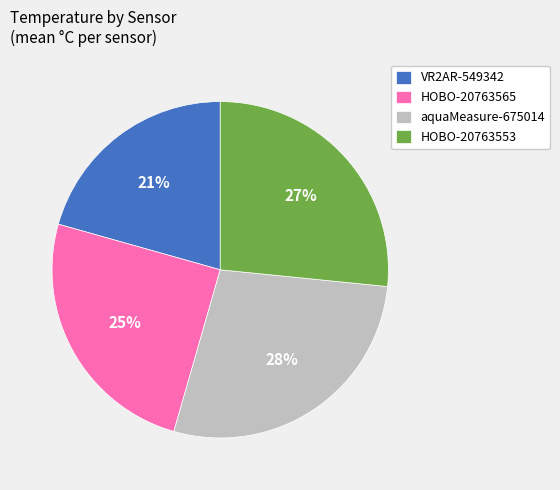

Does any single category account for the majority?

No